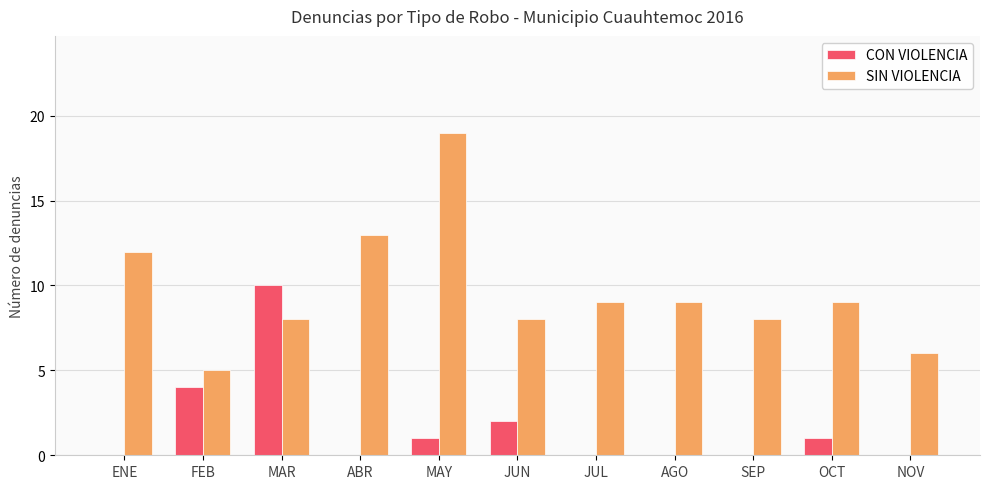

What is the sum of the CON VIOLENCIA values at MAR and SEP?

10